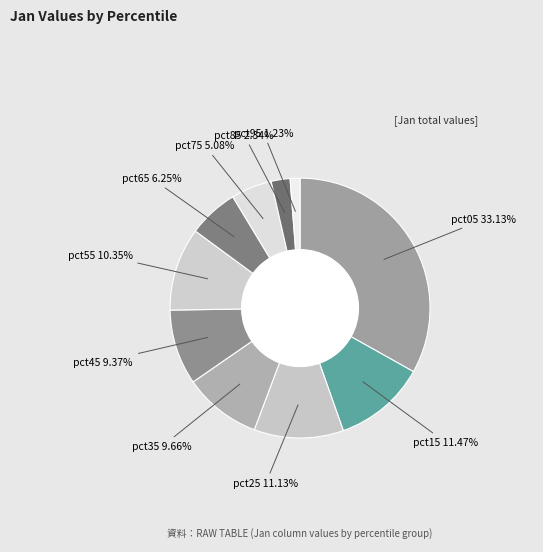

How many slices are in this pie chart?

10